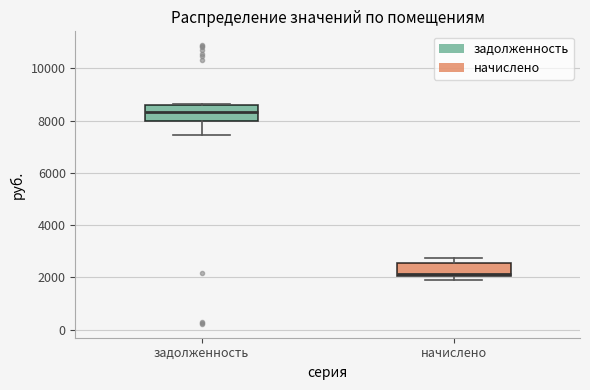

Which box's median line is the lowest?

начислено